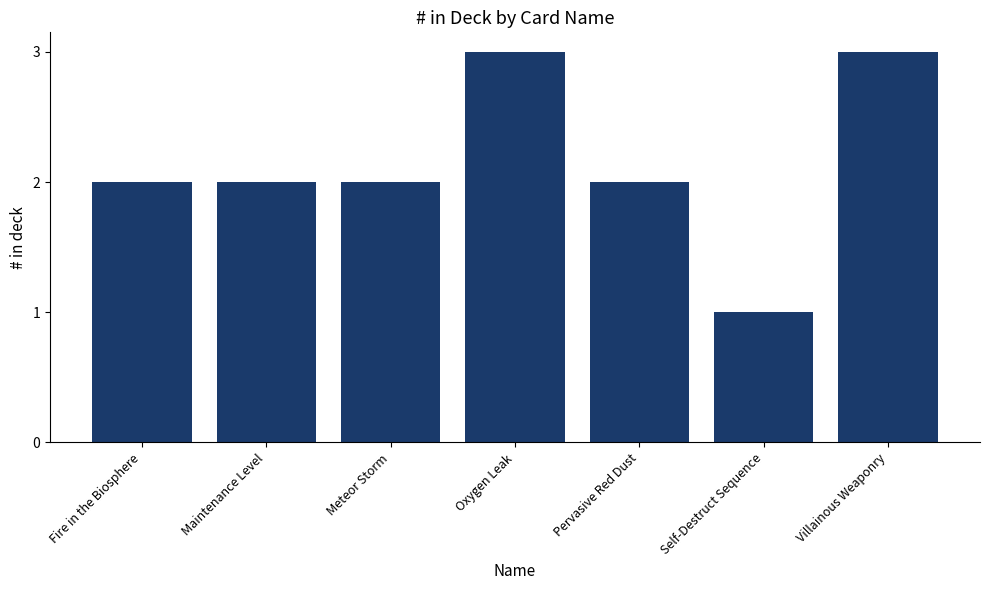

The chart shows a value of 1 at Fire in the Biosphere. True or false?

False